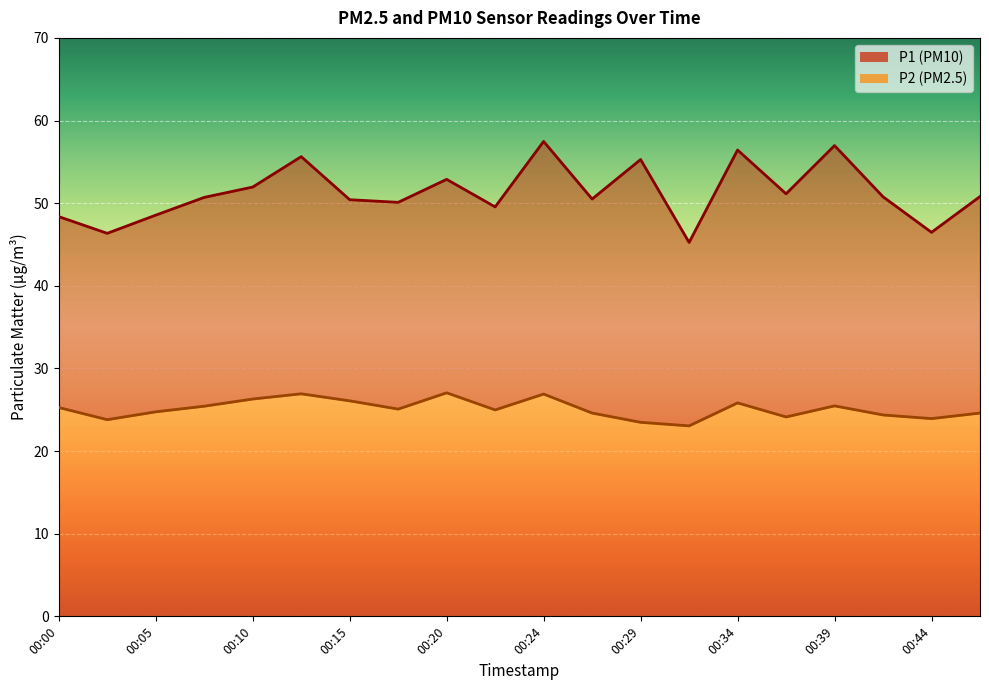

True or false: P2 and P1 cross at least once.

False